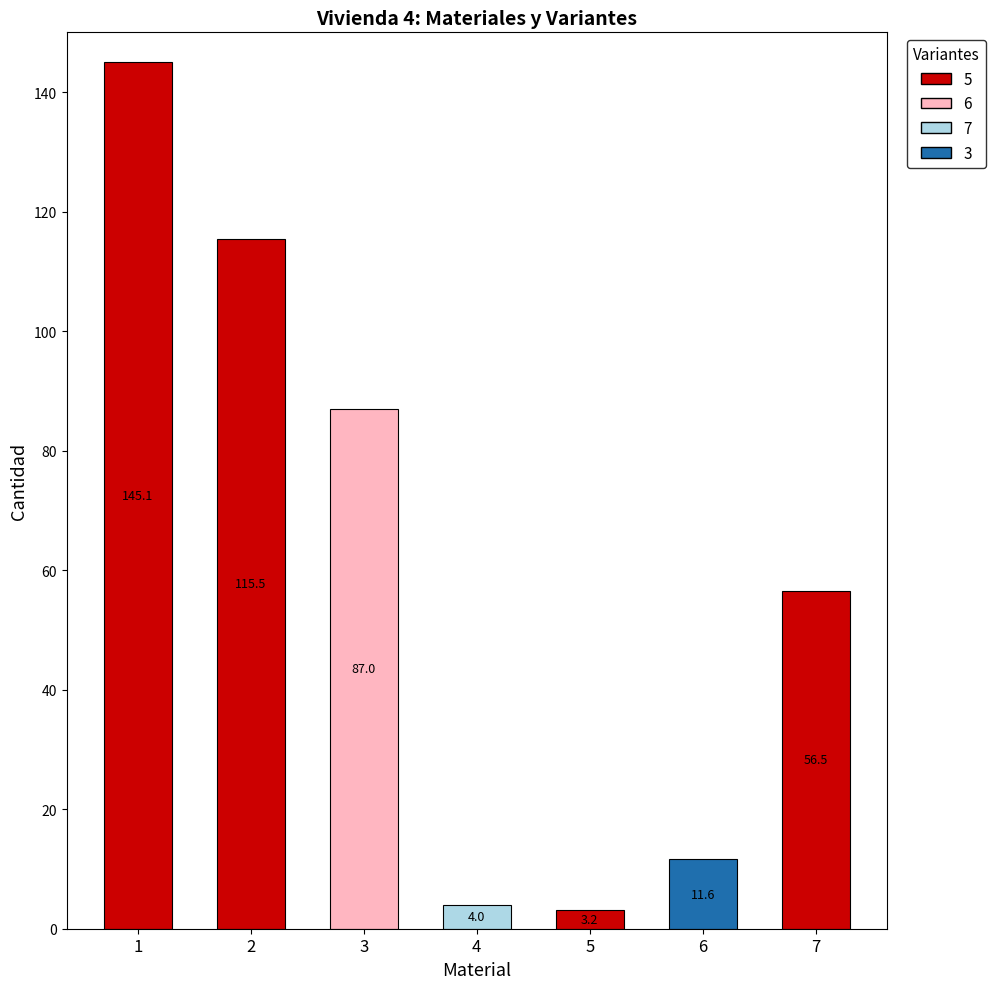

At which label is 6 closest to 43?

1